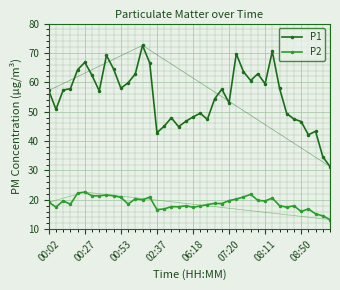

Which series has the largest total across all categories?

P1